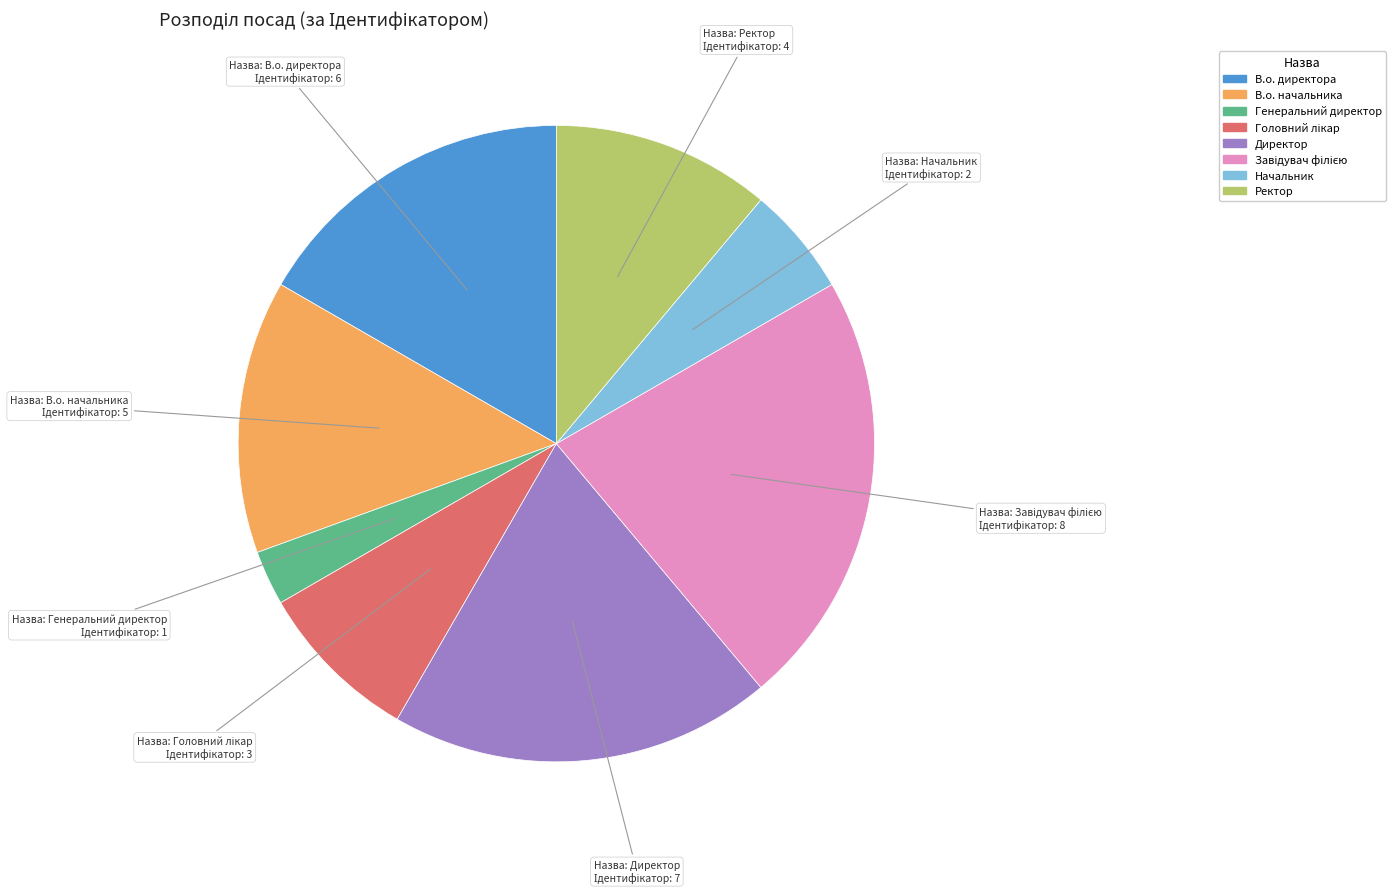

Combined, do Ректор and В.о. директора account for over 50%?

No